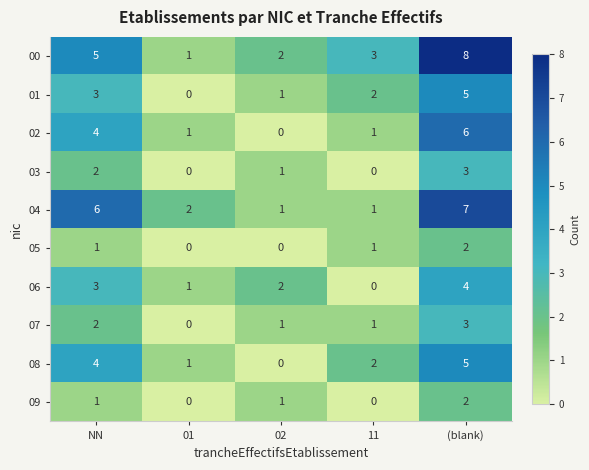

Is the value of 04 at 11 greater than the value of 08 at 02?

Yes